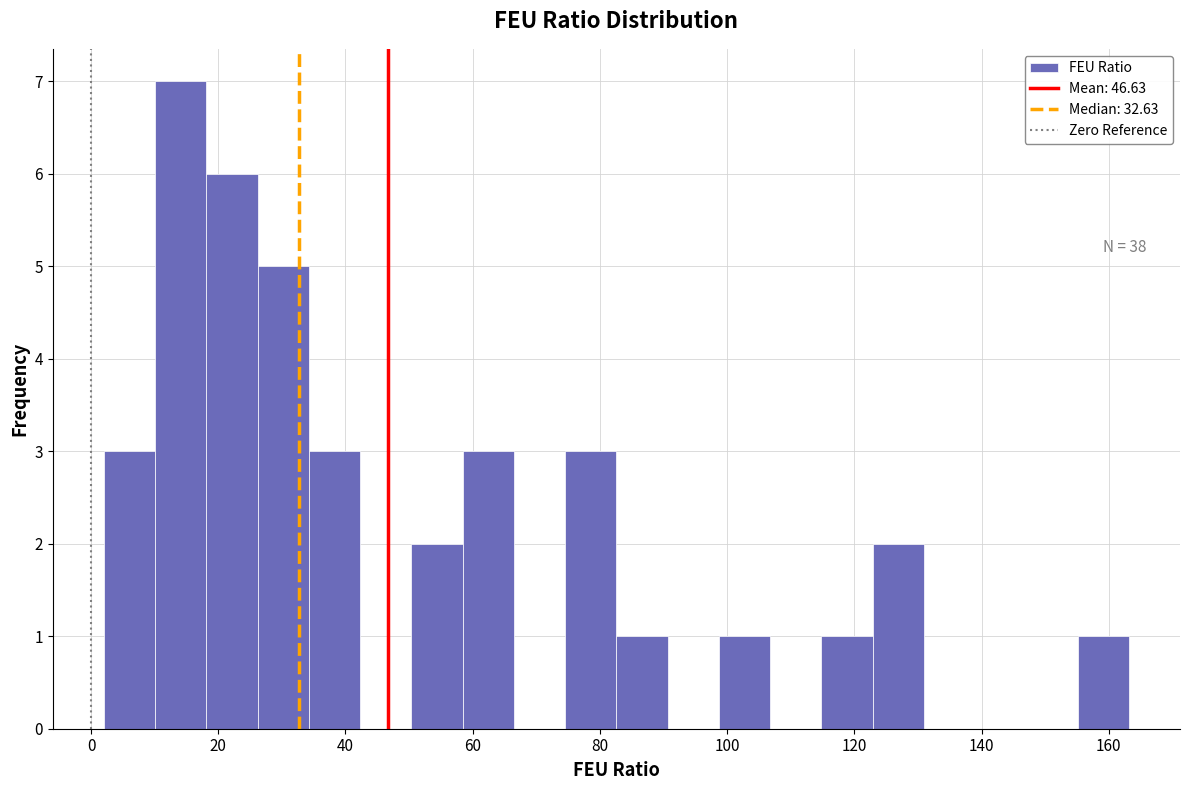

Over which range of the x-axis is the bar tallest?

10 to 18